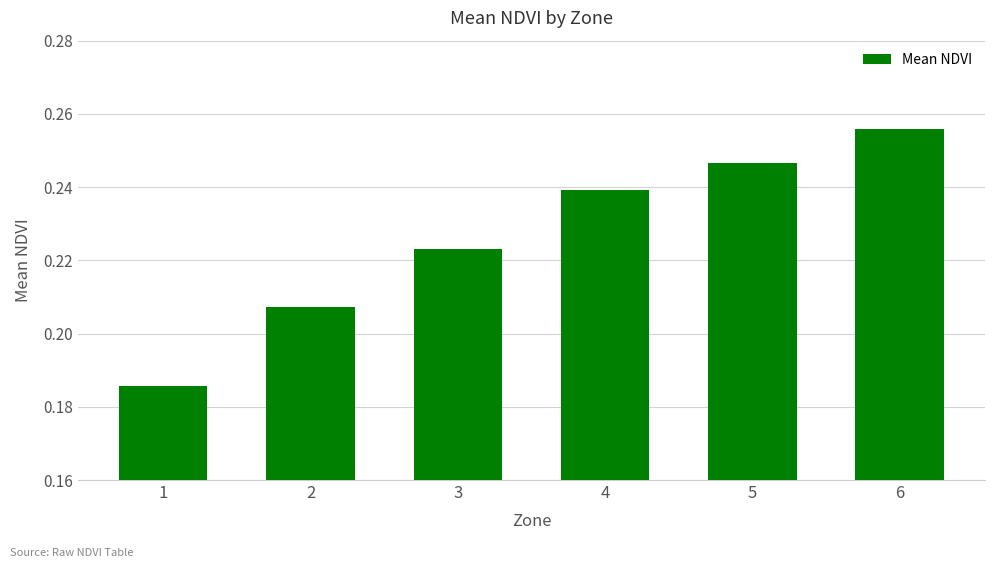

What is the sum of the values at 3 and 2?

0.4